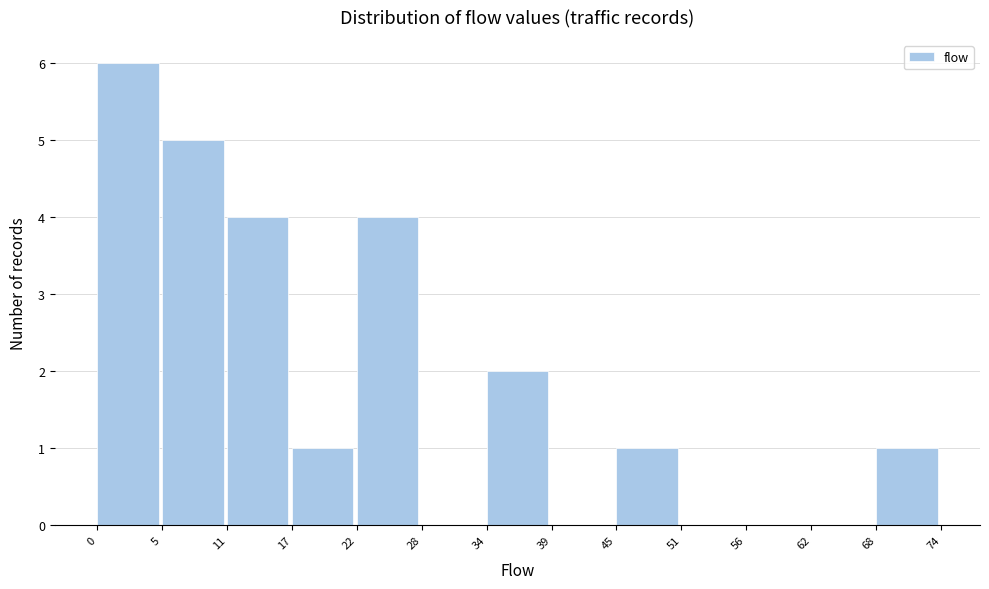

Reading right to left, list all the values displayed in this chart.

68=1	62=0	56=0	51=0	45=1	39=0	34=2	28=0	22=4	17=1	11=4	5=5	0=6